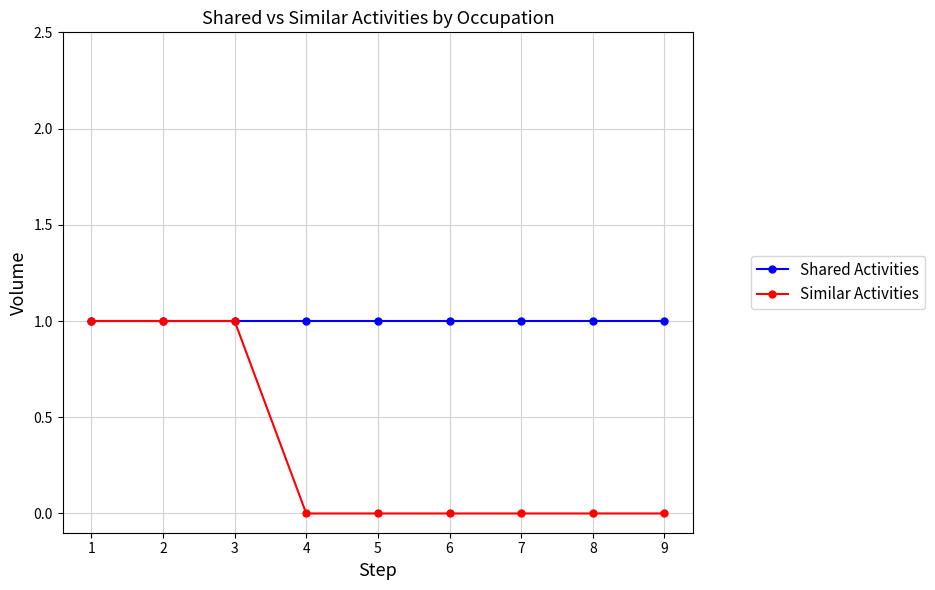

Reading right to left, extract all data points from this chart.

Shared Activities: 9=1	8=1	7=1	6=1	5=1	4=1	3=1	2=1	1=1
Similar Activities: 9=0	8=0	7=0	6=0	5=0	4=0	3=1	2=1	1=1